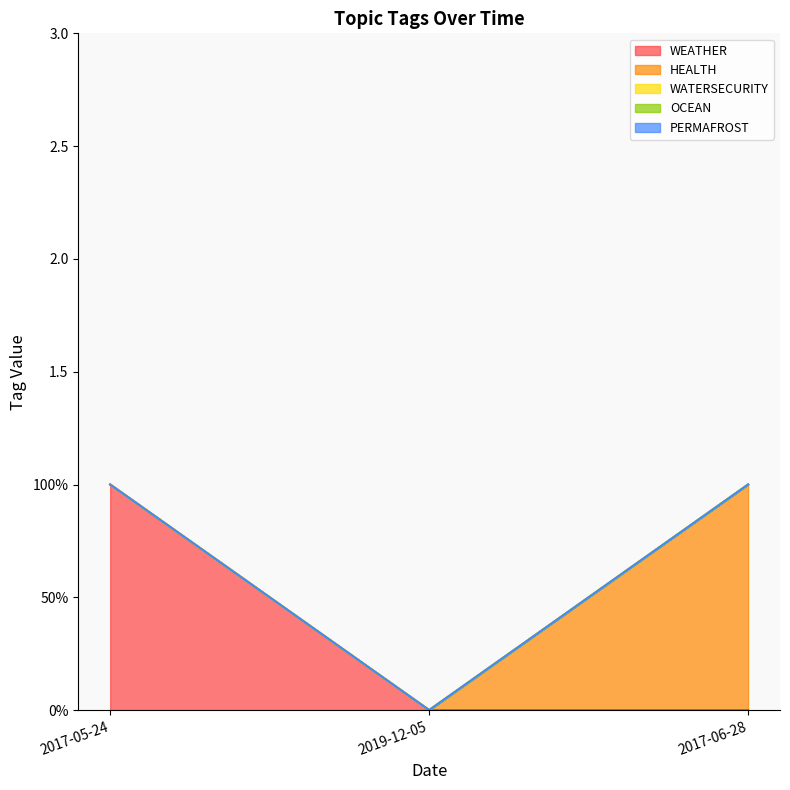

How many lines are shown in the chart?

5